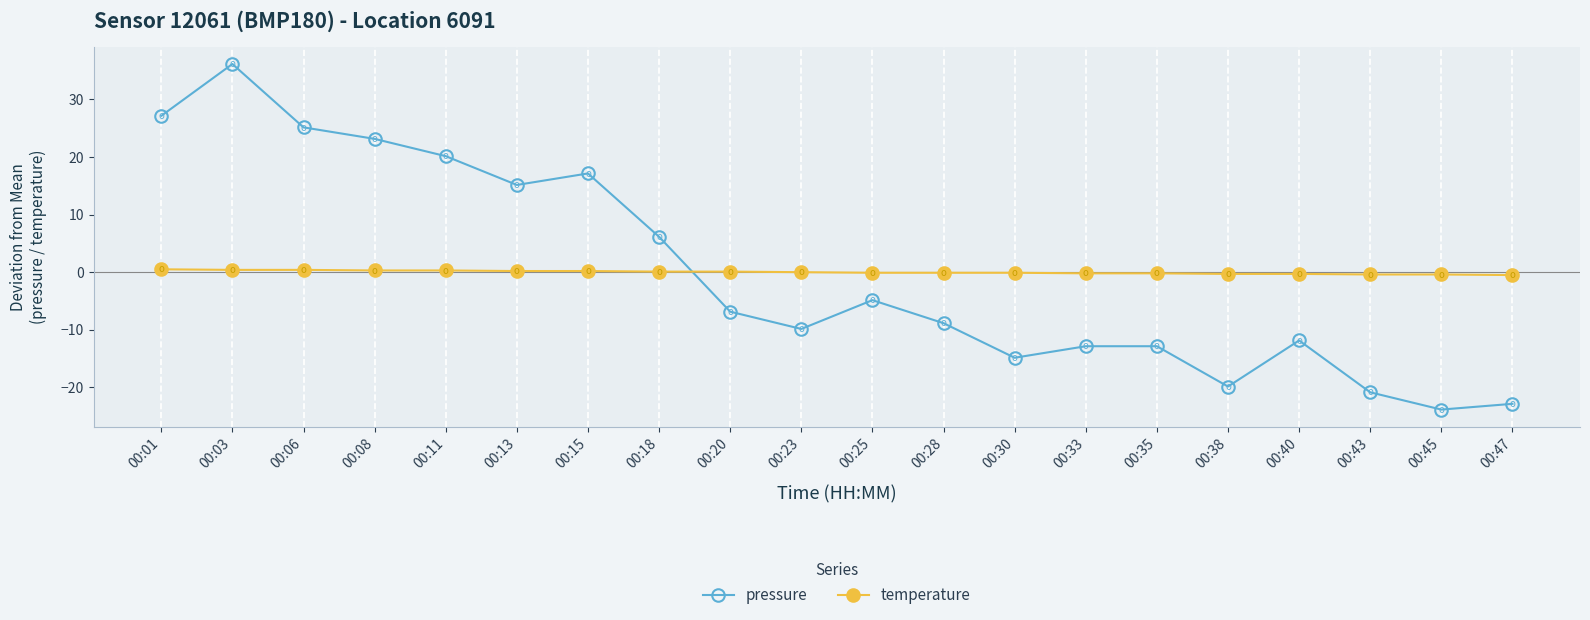

True or false: temperature has a value of 0.4 at 00:06.

True